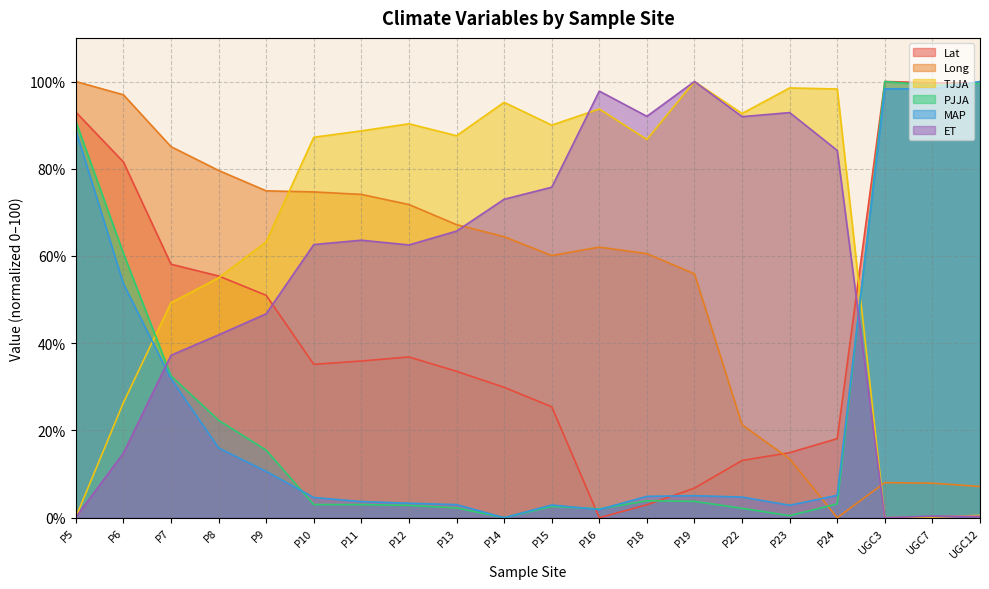

Reading right to left, what are all the values shown in this chart?

Lat: 99.6	99.7	100.0	18.1	14.9	13.1	6.8	3.0	0.0	25.4	29.9	33.6	36.9	35.9	35.2	51.0	55.4	58.1	81.6	93.0
Long: 7.2	7.9	8.0	0.0	13.5	21.3	55.9	60.5	62.0	60.1	64.4	67.2	71.8	74.1	74.7	74.9	79.6	85.1	97.0	100.0
TJJA: 0.5	0.2	0.0	98.3	98.5	92.7	100.0	86.7	93.7	90.0	95.2	87.6	90.3	88.7	87.2	63.3	55.0	49.3	26.4	0.1
PJJA: 99.6	99.1	100.0	3.2	0.5	2.2	3.8	3.9	2.0	2.6	0.0	2.3	2.8	3.0	3.0	15.5	22.3	32.5	60.6	90.8
MAP: 100.0	98.3	98.3	5.1	2.9	4.7	5.0	4.9	1.9	2.9	0.0	3.0	3.3	3.7	4.6	10.6	16.0	31.8	53.6	88.8
ET: 0.3	0.4	0.0	84.2	92.9	91.9	100.0	92.0	97.8	75.8	73.0	65.7	62.5	63.6	62.6	46.8	41.9	37.2	14.8	0.1